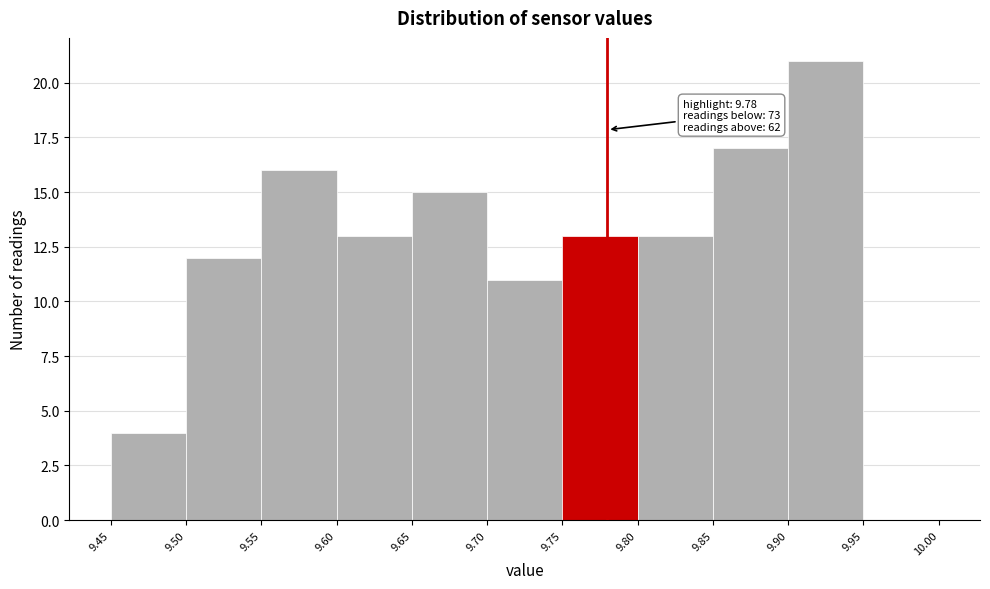

Which range on the x-axis has the tallest bar?

9.90 to 9.95